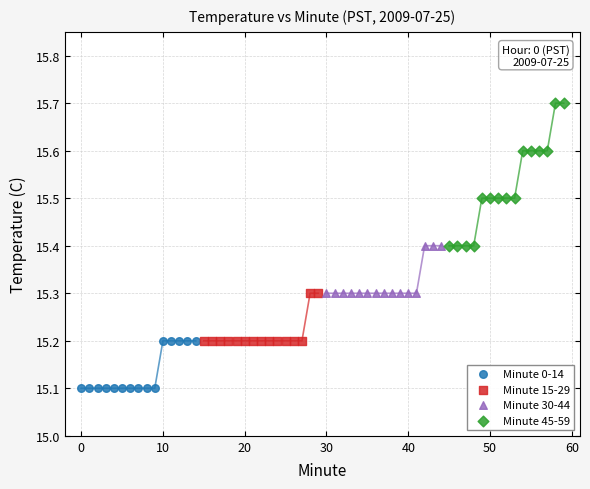

Which series has the largest Y range (max minus min)?

Minute 45-59